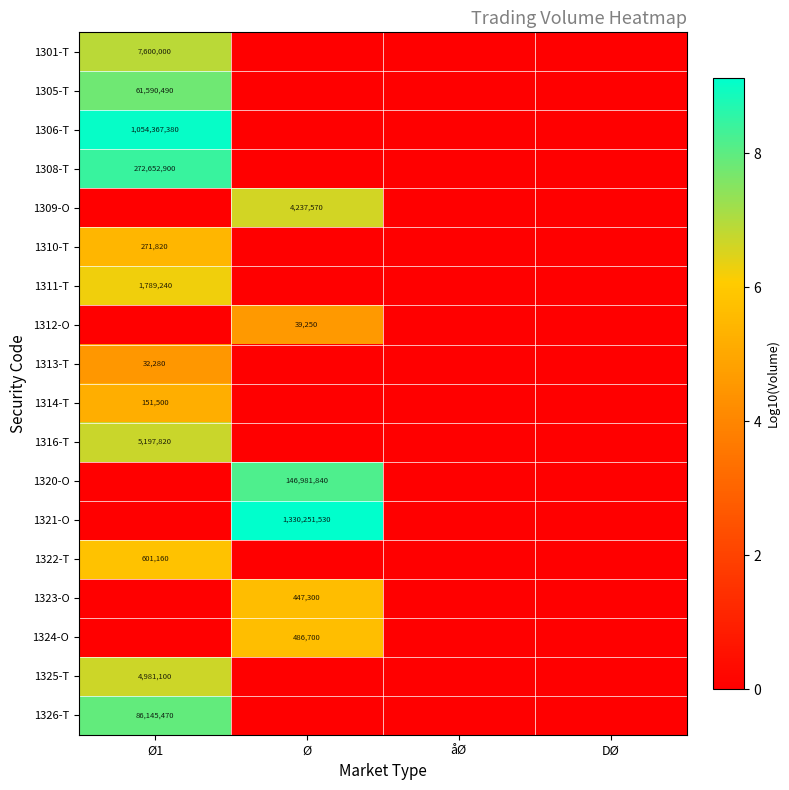

Is the value of 1323-O at Ø greater than the value of 1320-O at Ø?

No